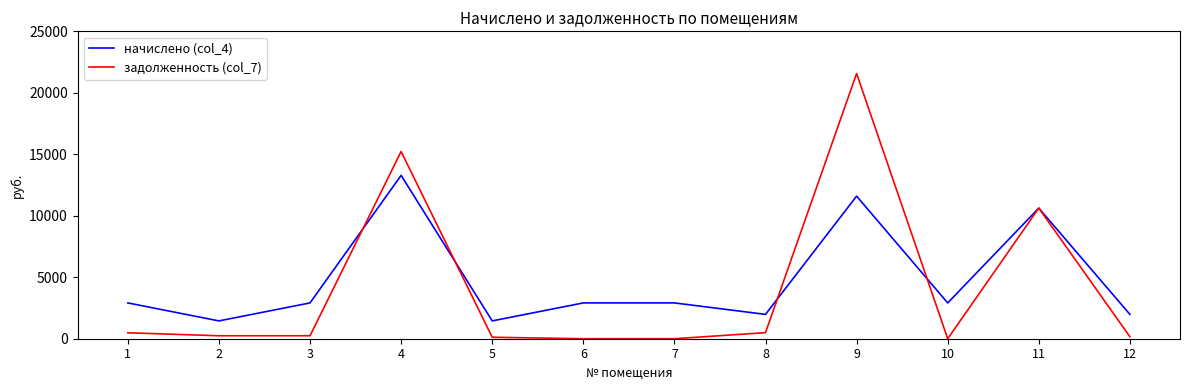

List the series in order of their overall mean, lowest first.

задолженность (col_7), начислено (col_4)